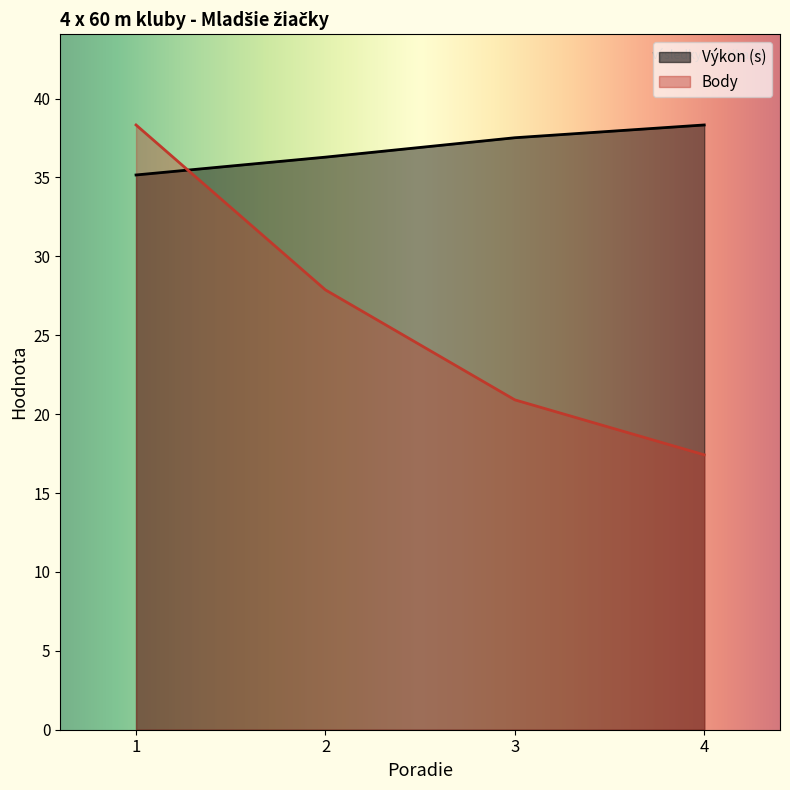

How many values in the Body series exceed 27?

2